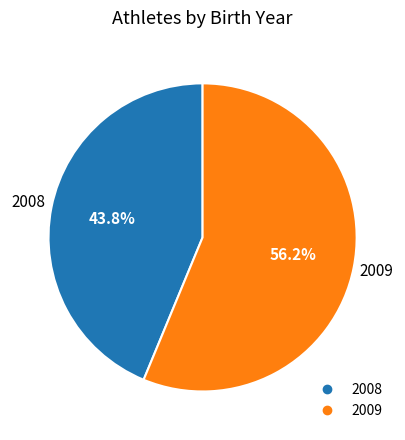

Does any single category account for the majority?

Yes